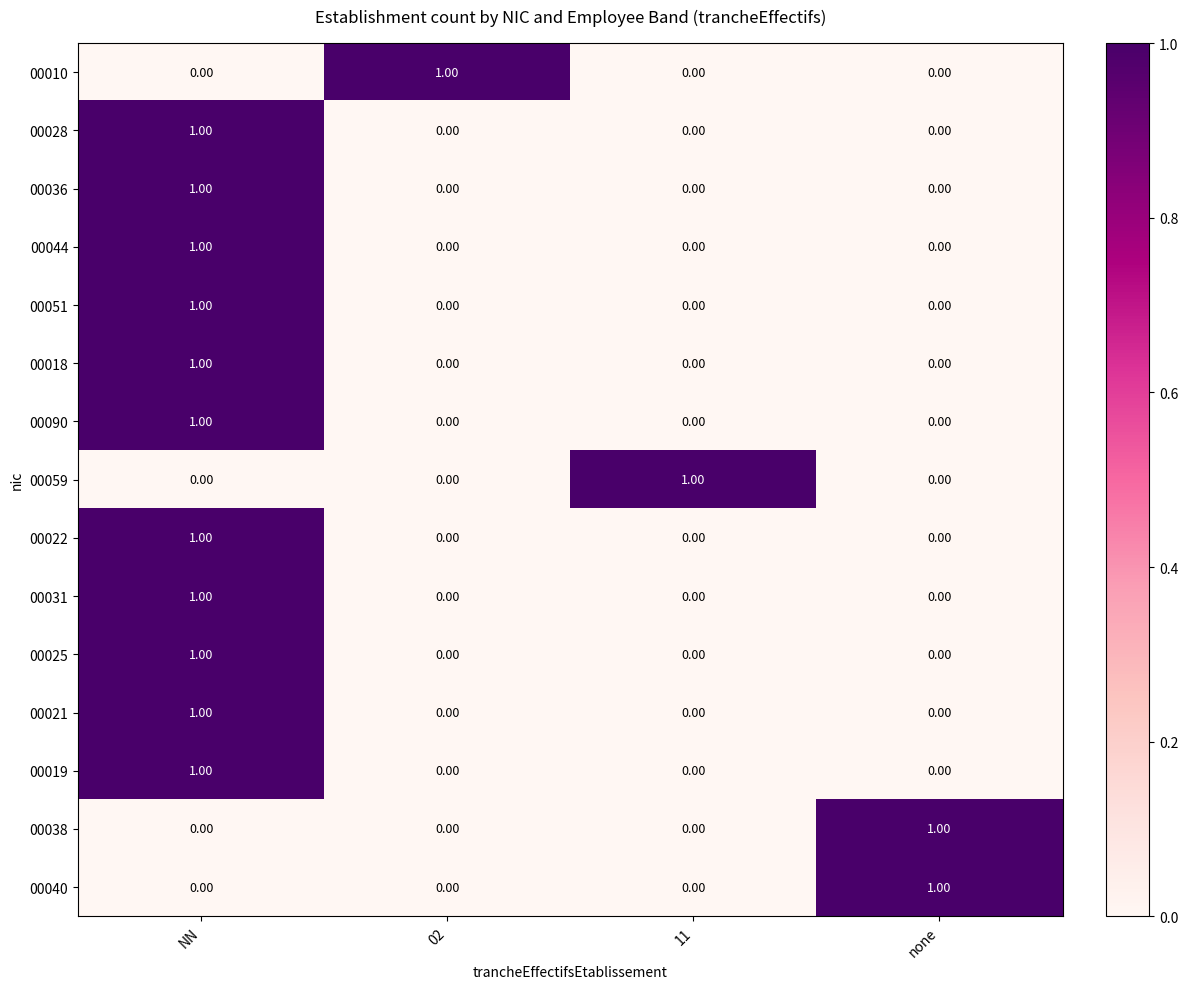

At how many categories does at least one series exceed 0?

4